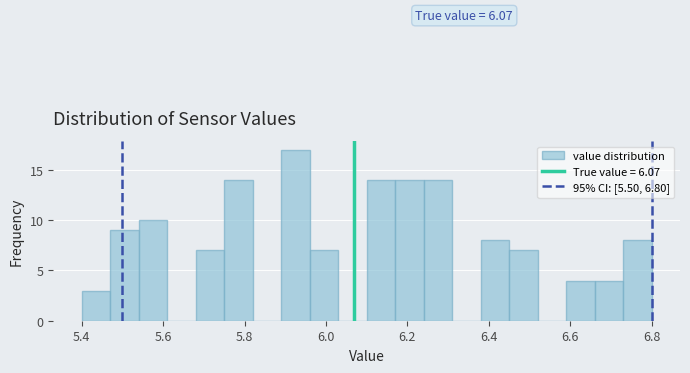

Around what value on the x-axis is the tallest bar? Give the approximate position of its centre, as read against the axis.

5.92